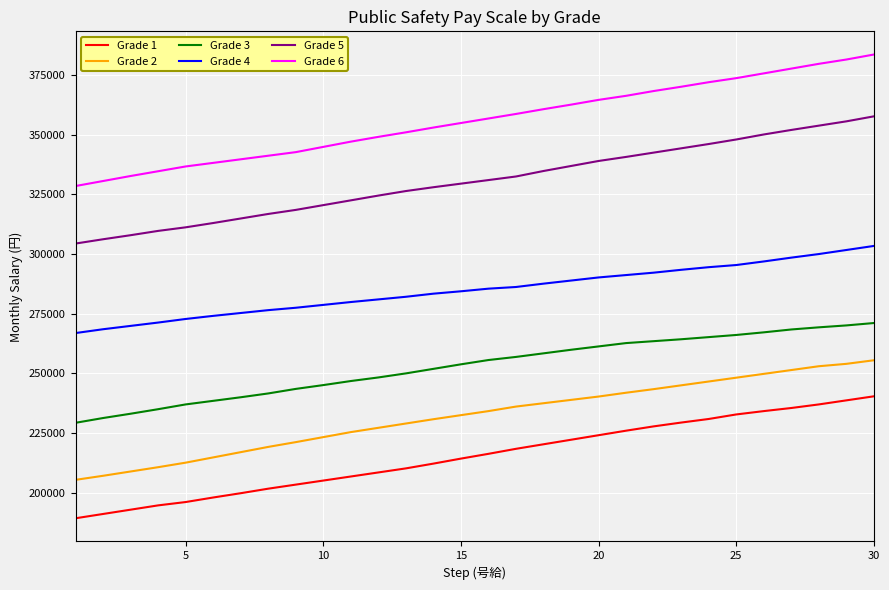

What is the highest value of the Grade 5 series?

357700